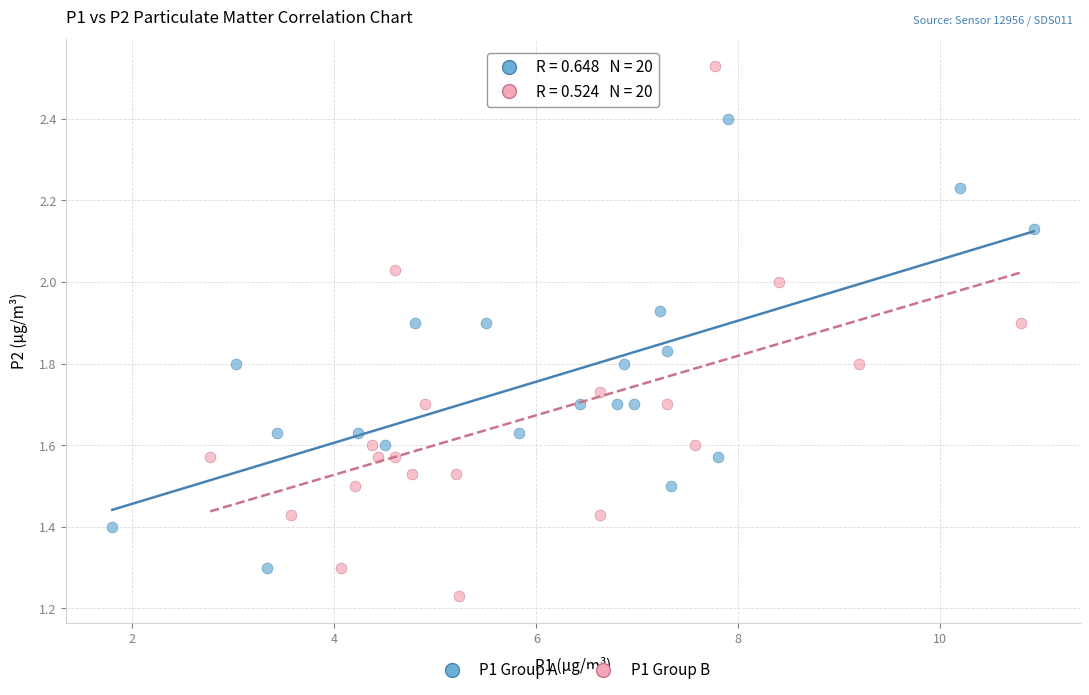

Which series reaches the maximum Y coordinate?

P1 Group B